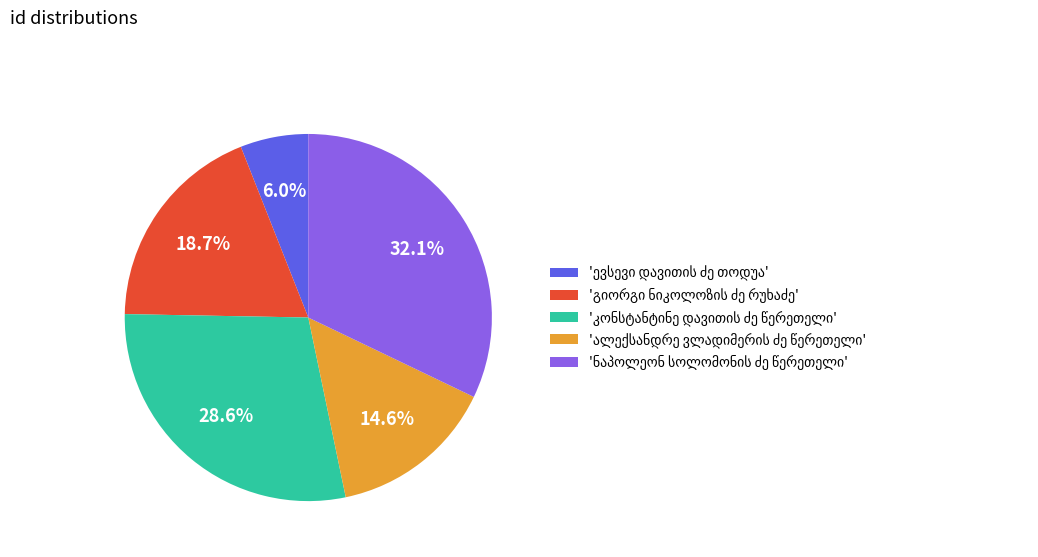

Is there any slice that represents more than half of the pie?

No